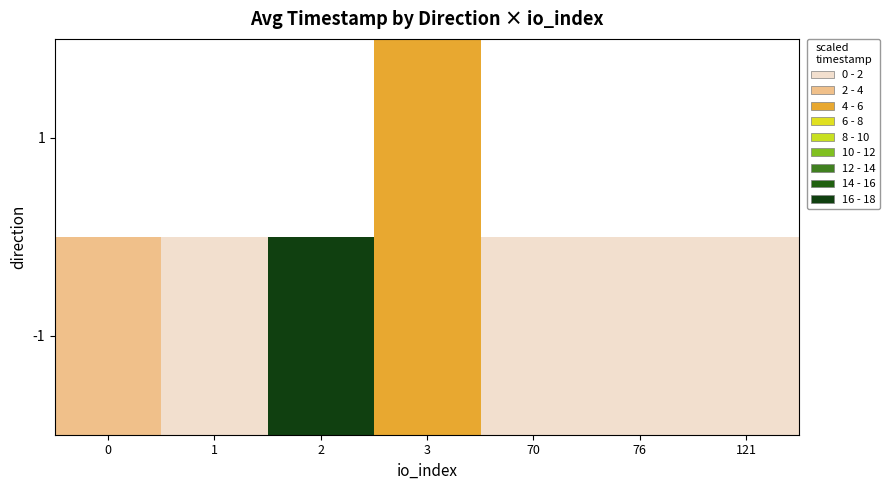

How many series are shown in this chart?

2